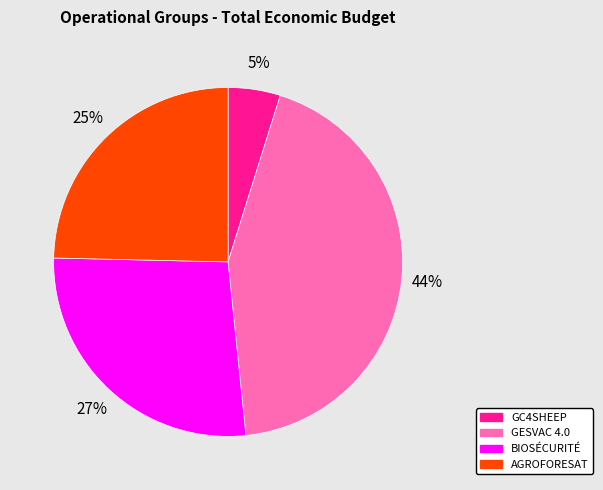

Is the sum of GC4SHEEP and GESVAC 4.0 greater than half?

No